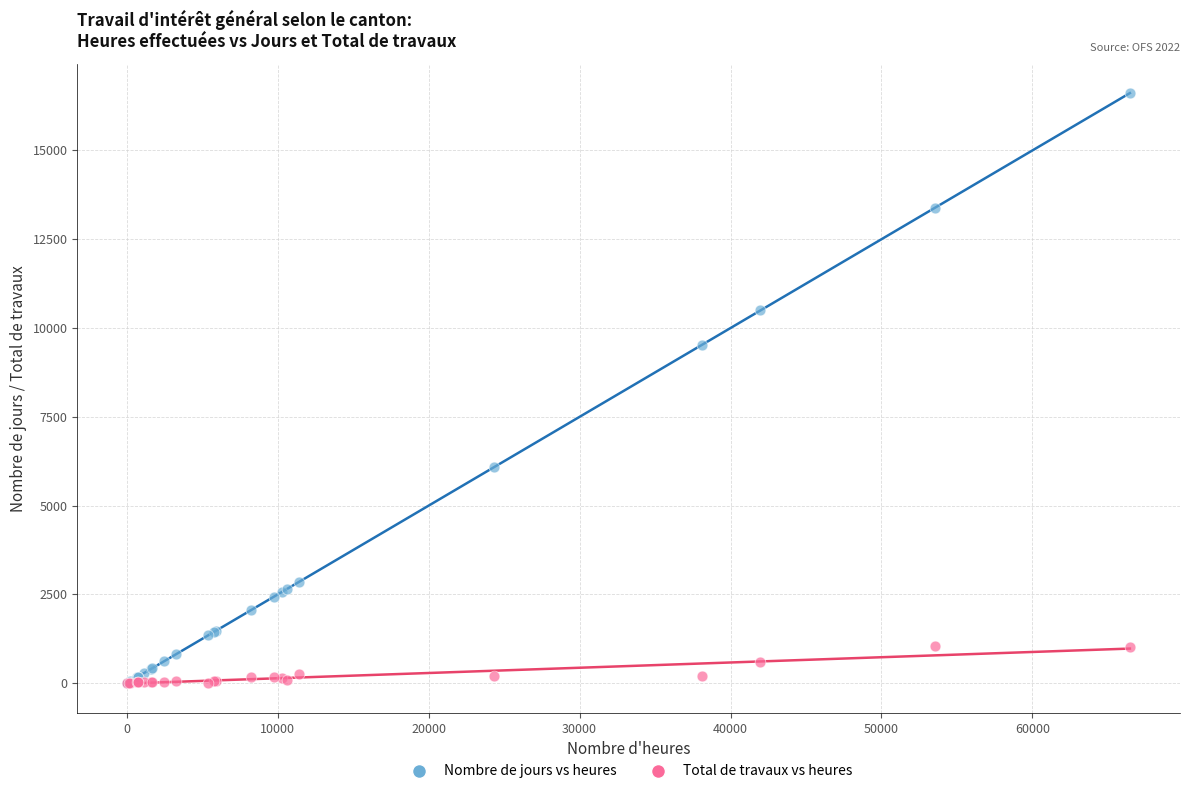

In the Nombre de jours vs heures series, what Y value is closest to 8312?

9529